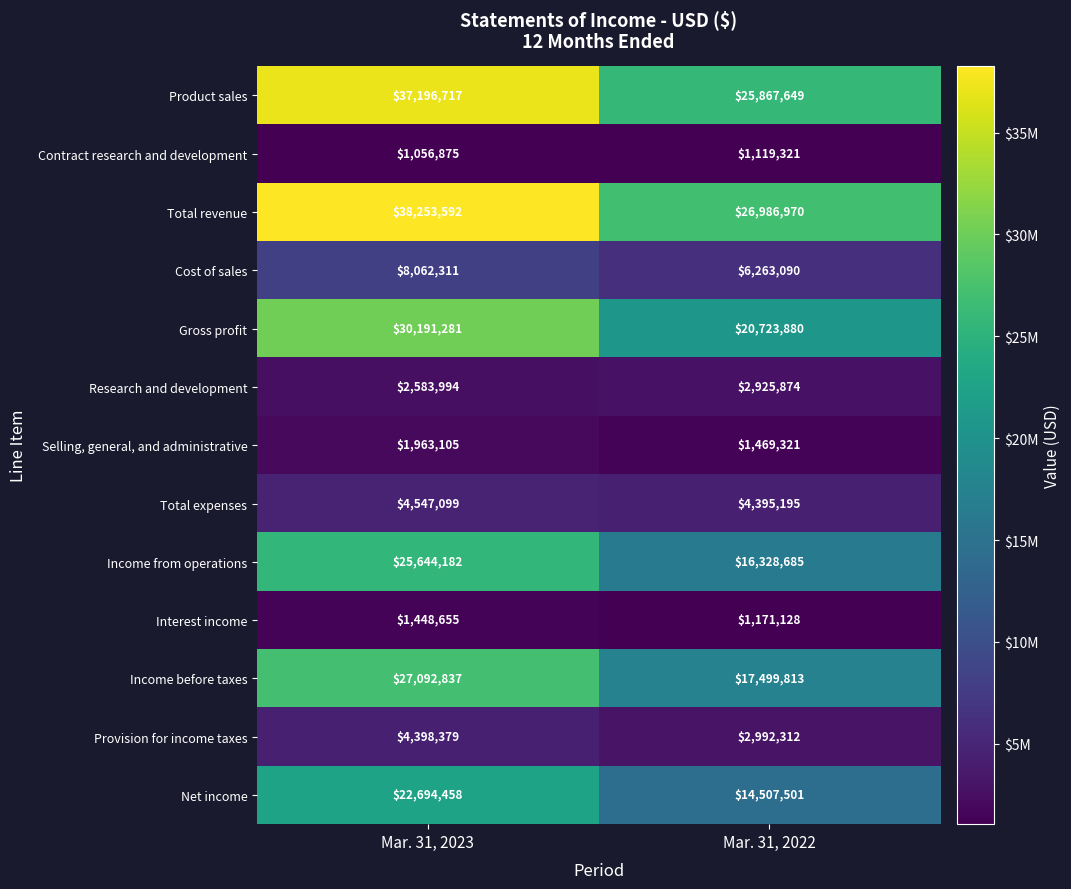

What is the maximum value shown in the chart?

38253592